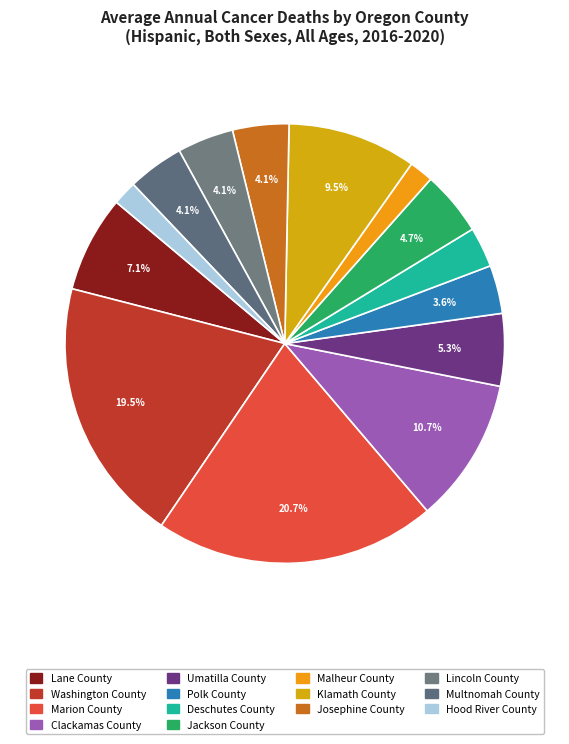

To the nearest percent, what portion does Umatilla County represent?

5%